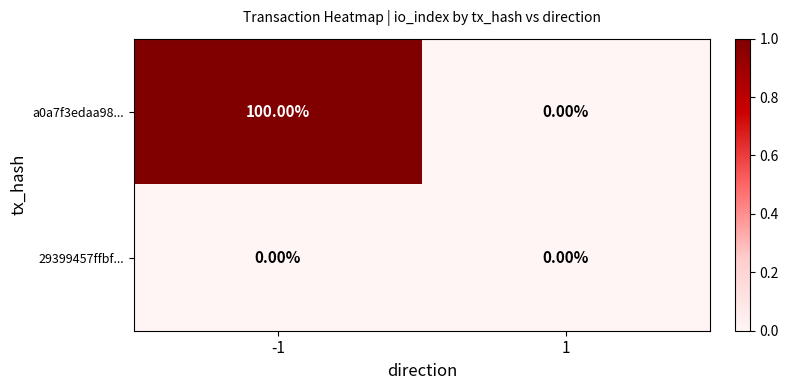

Which series has the widest spread of values?

a0a7f3edaa98...